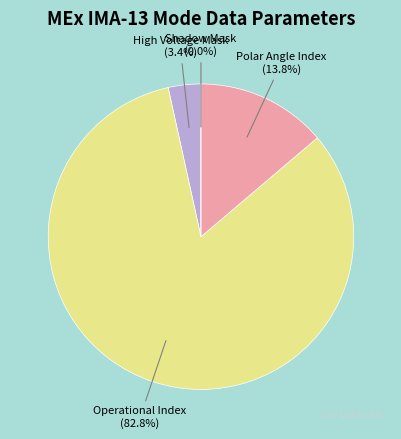

The Operational Index slice represents 97% of the pie. True or false?

False